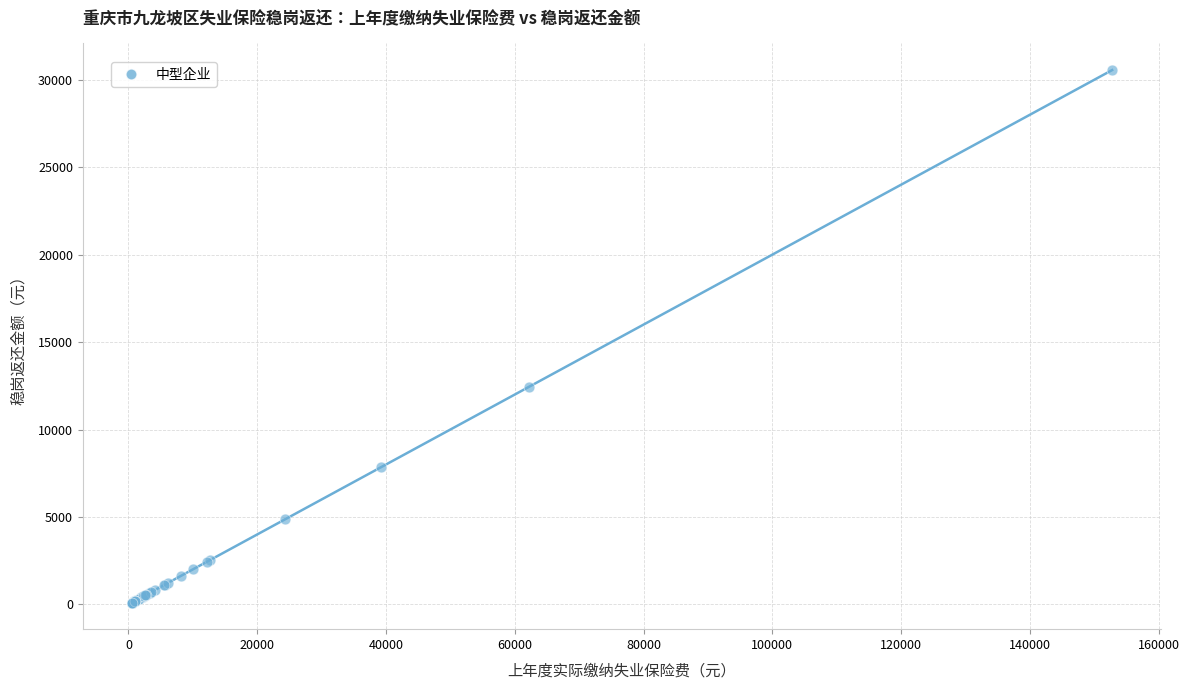

What Y value in the scatter plot is closest to 15330?

12447